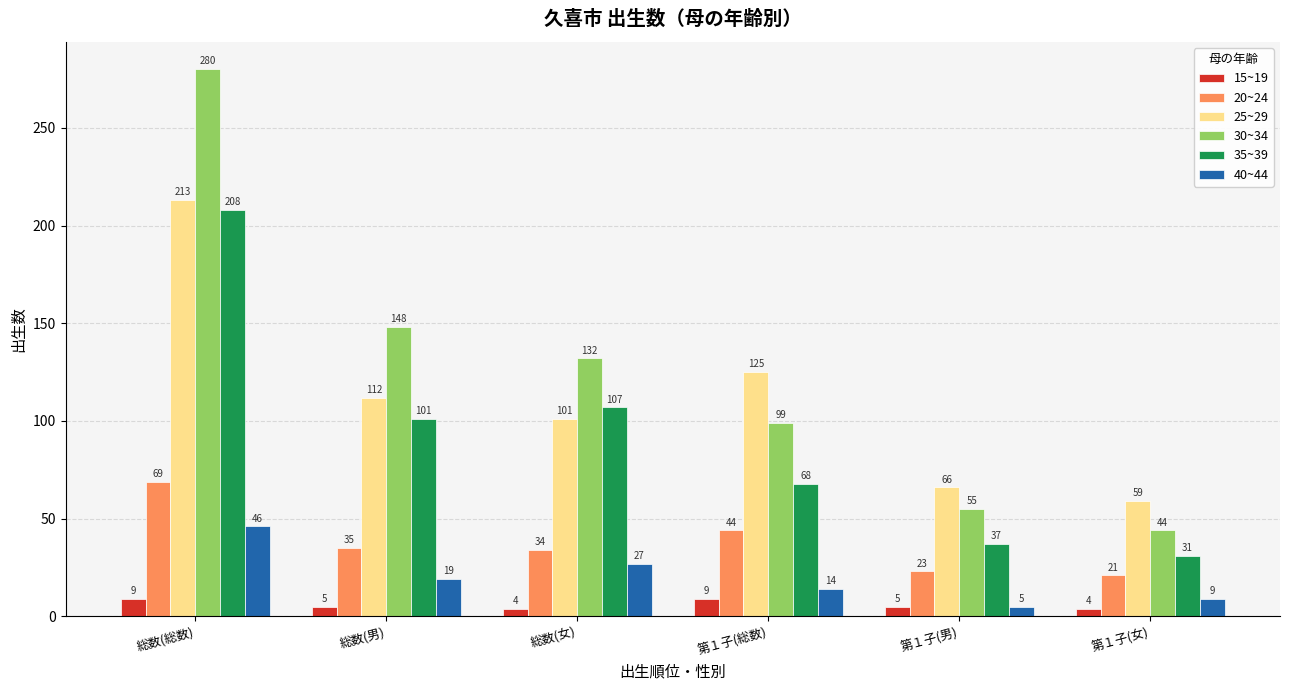

Reading right to left, extract all data points from this chart.

15~19: 4	5	9	4	5	9
20~24: 21	23	44	34	35	69
25~29: 59	66	125	101	112	213
30~34: 44	55	99	132	148	280
35~39: 31	37	68	107	101	208
40~44: 9	5	14	27	19	46